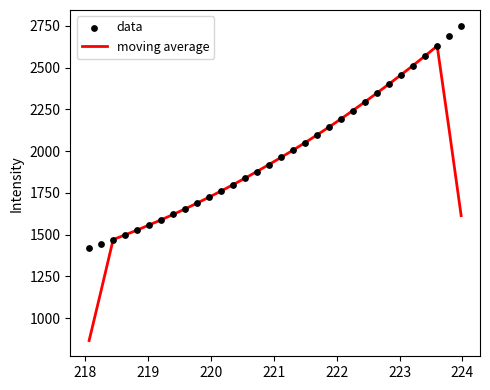

What are all the series names shown in the legend?

moving average, data